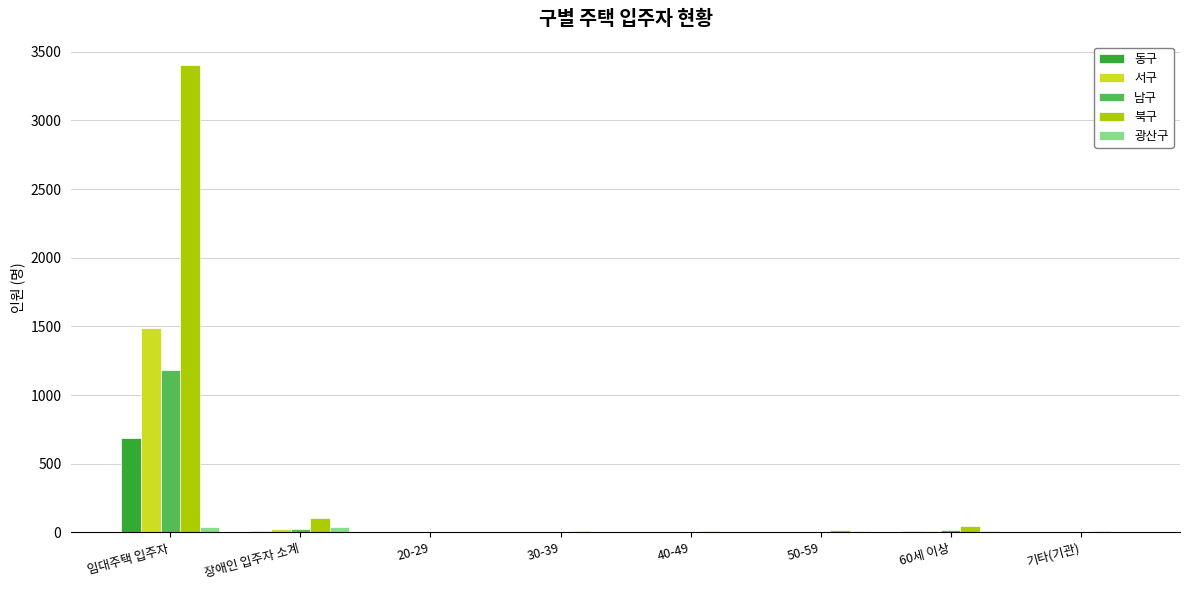

At which label is 북구 closest to 1702?

장애인 입주자 소계